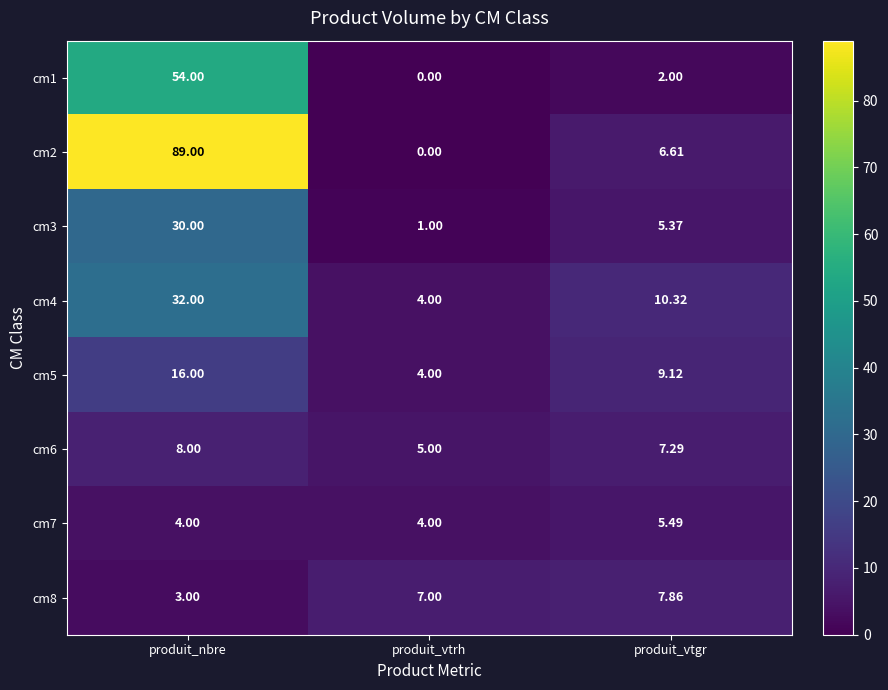

Rank the categories by cm5 value from lowest to highest.

produit_vtrh, produit_vtgr, produit_nbre